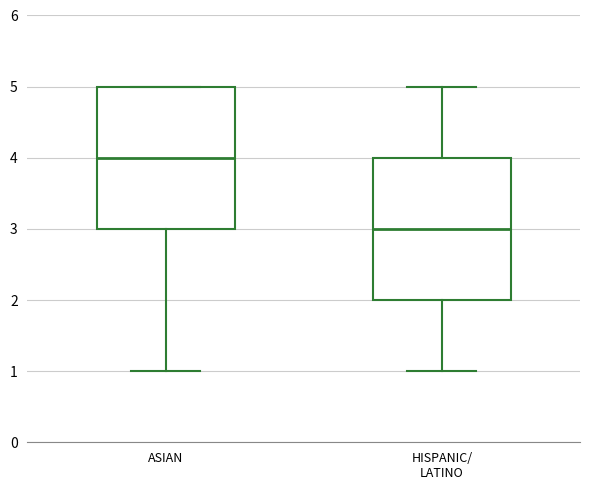

Reading left to right, transcribe this box plot: for each box, give where its median line is, the range the box spans, and where its two whiskers end, as read against the y-axis. The values are not printed on the chart, so give them approximately, as read against the axis.

ASIAN: median 4, box 3 to 5, whiskers 1 to 5
HISPANIC/ LATINO: median 3, box 2 to 4, whiskers 1 to 5